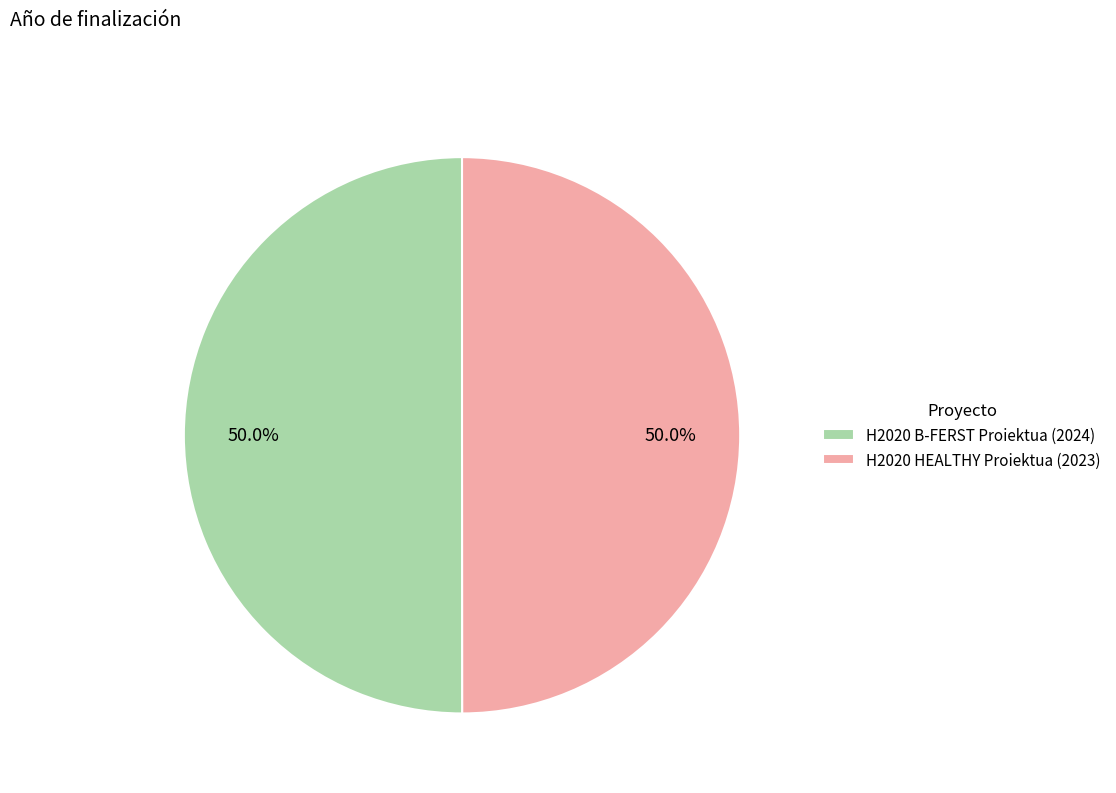

To the nearest percent, what portion does H2020 HEALTHY represent?

50%